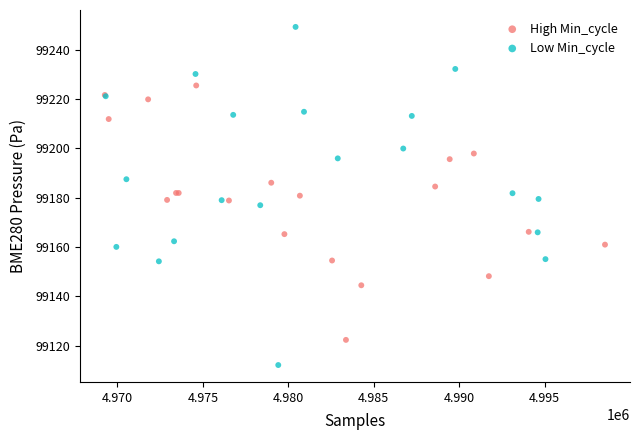

Which series has the widest spread of Y values?

Low Min_cycle